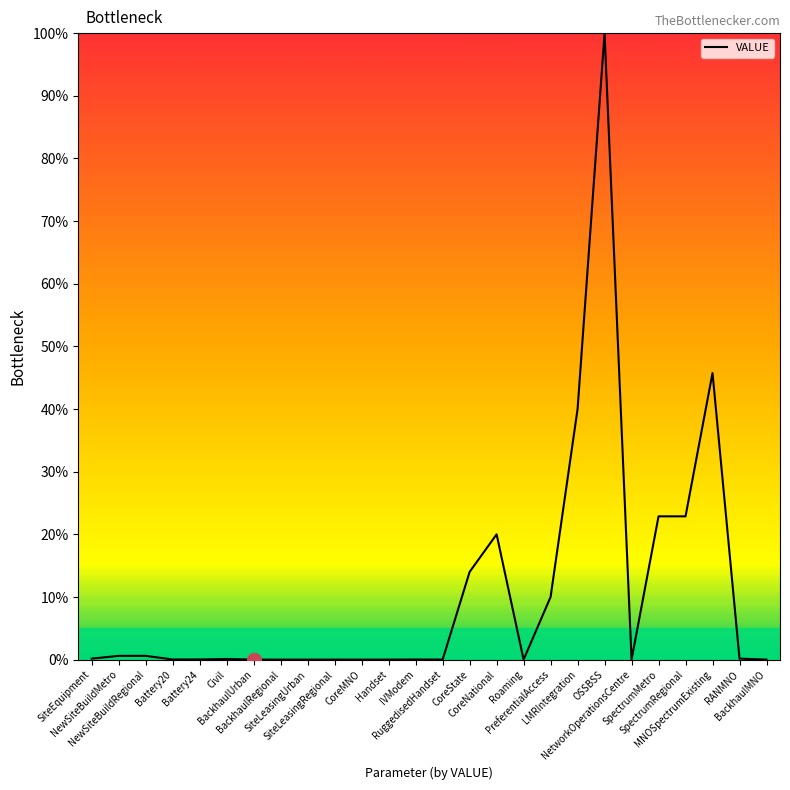

What is the greatest value displayed?

100.0